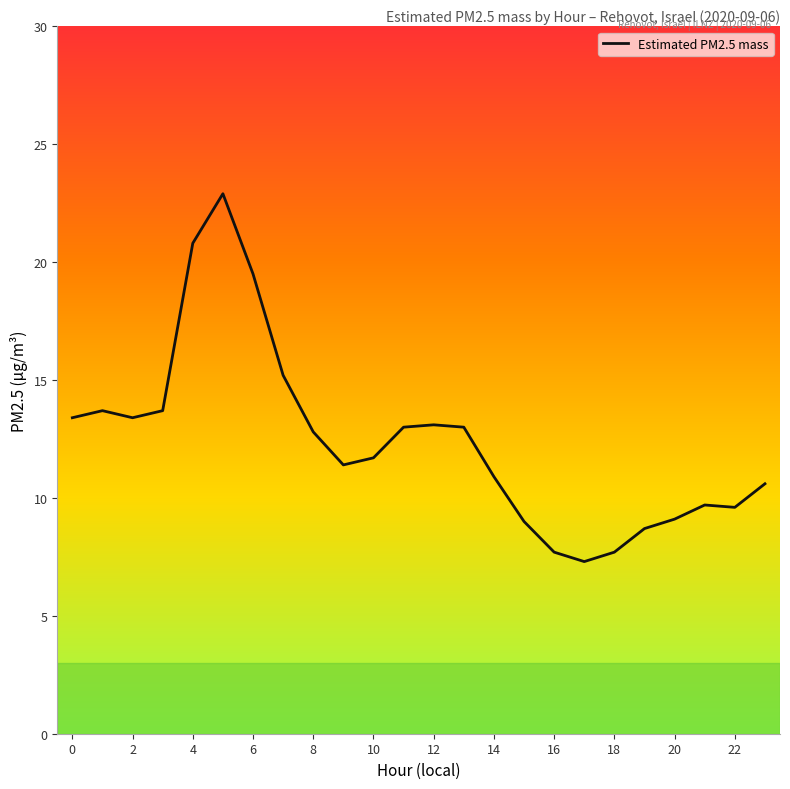

What is the difference between the second highest and second lowest values?

13.1